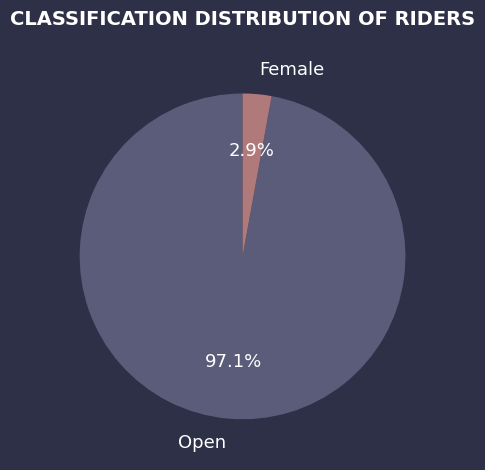

How many slices are in this pie chart?

2